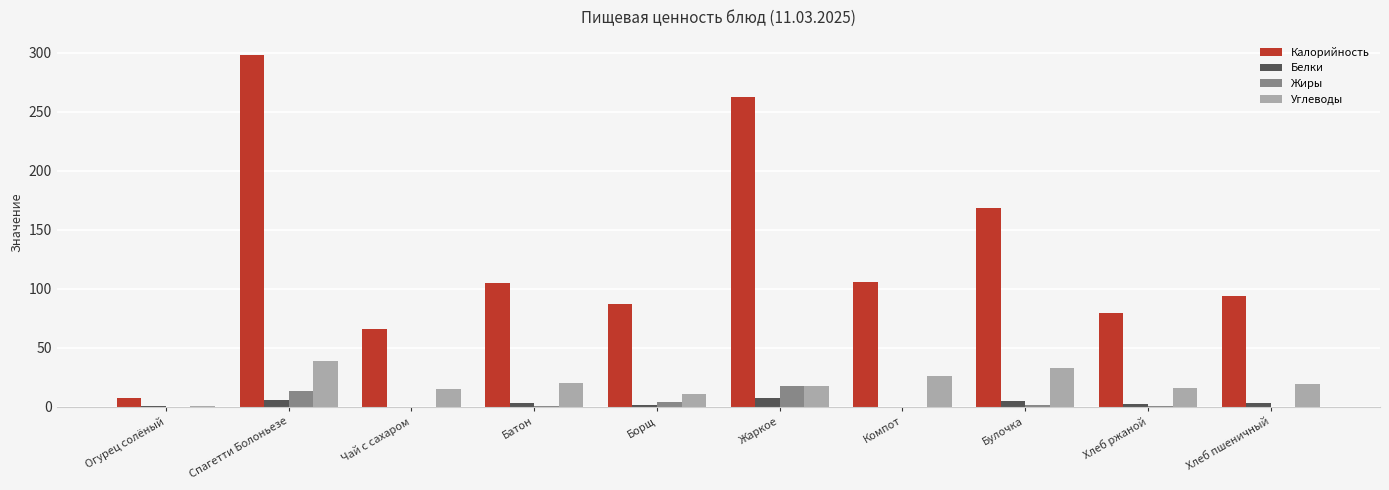

Which series has the largest total across all categories?

Калорийность